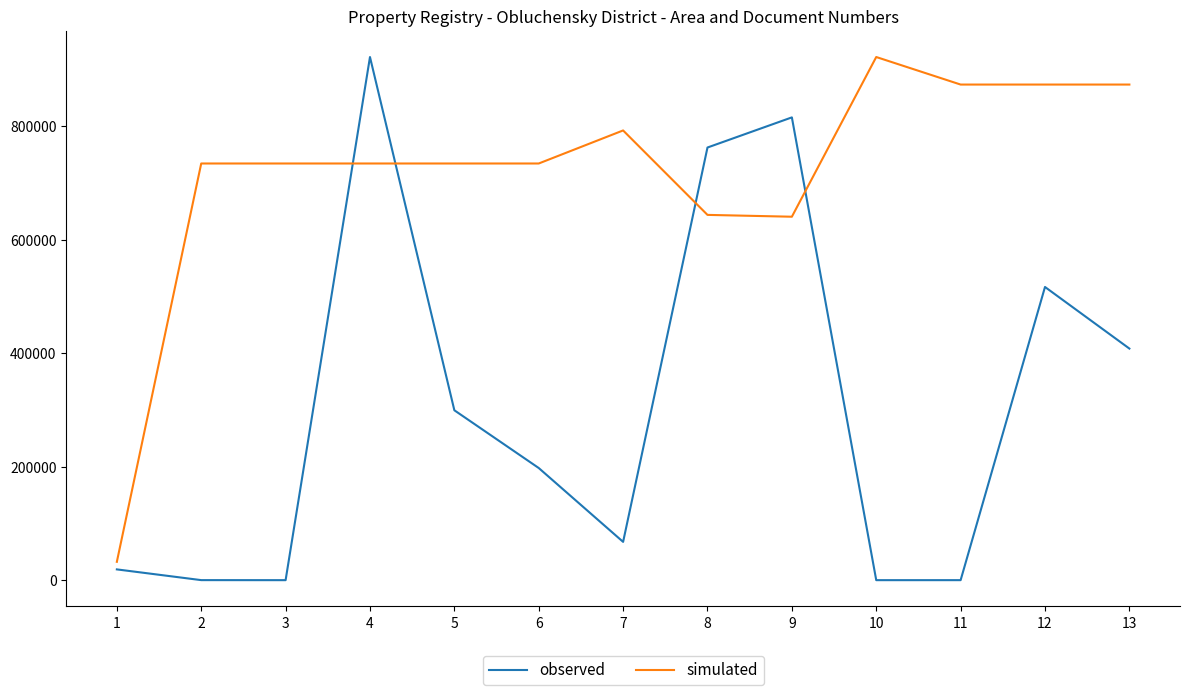

What is the total value across all series at 4?

1655919.4